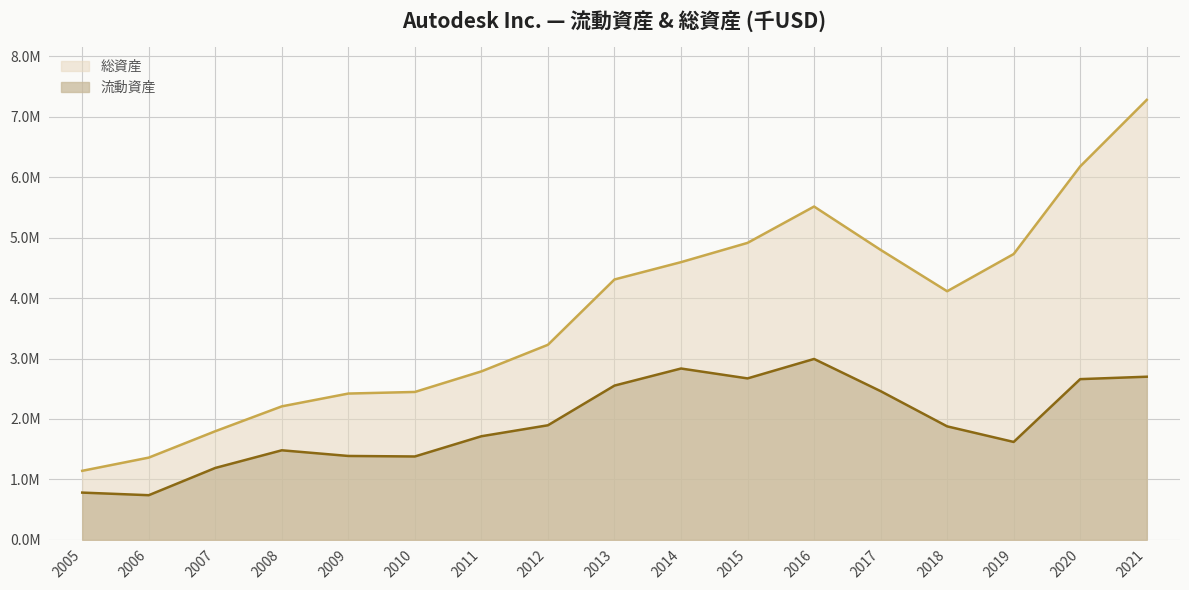

True or false: 総資産 and 流動資産 cross at least once.

False